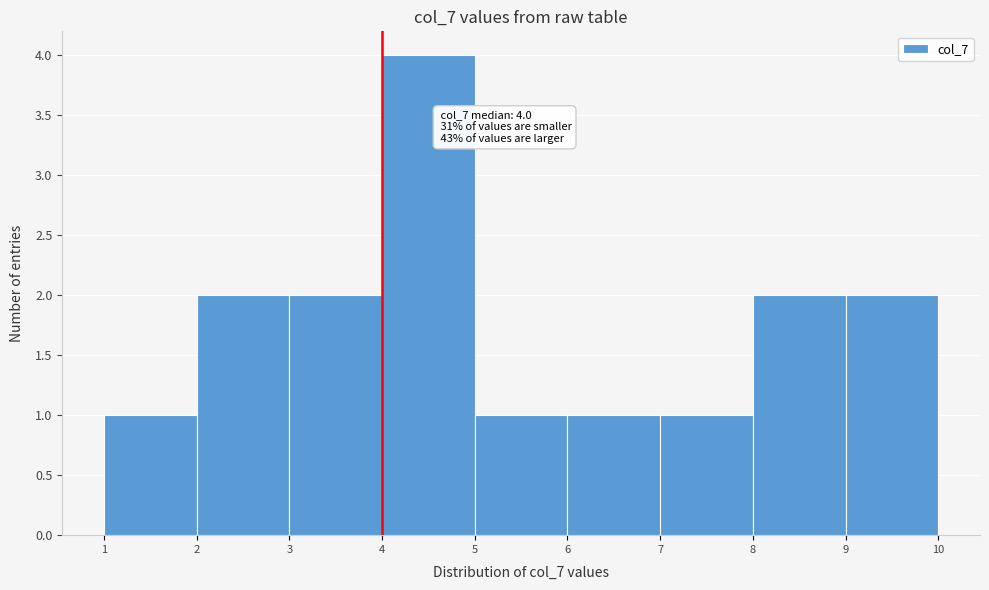

Over which range of the x-axis is the bar tallest?

4 to 5